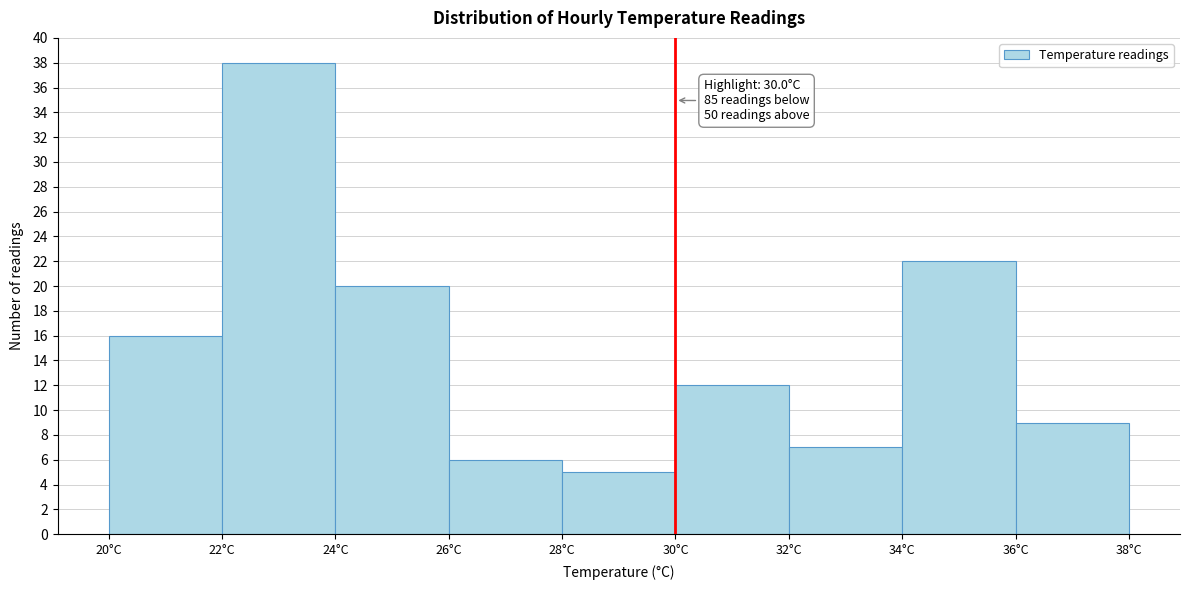

Which range on the x-axis has the tallest bar?

22 to 24